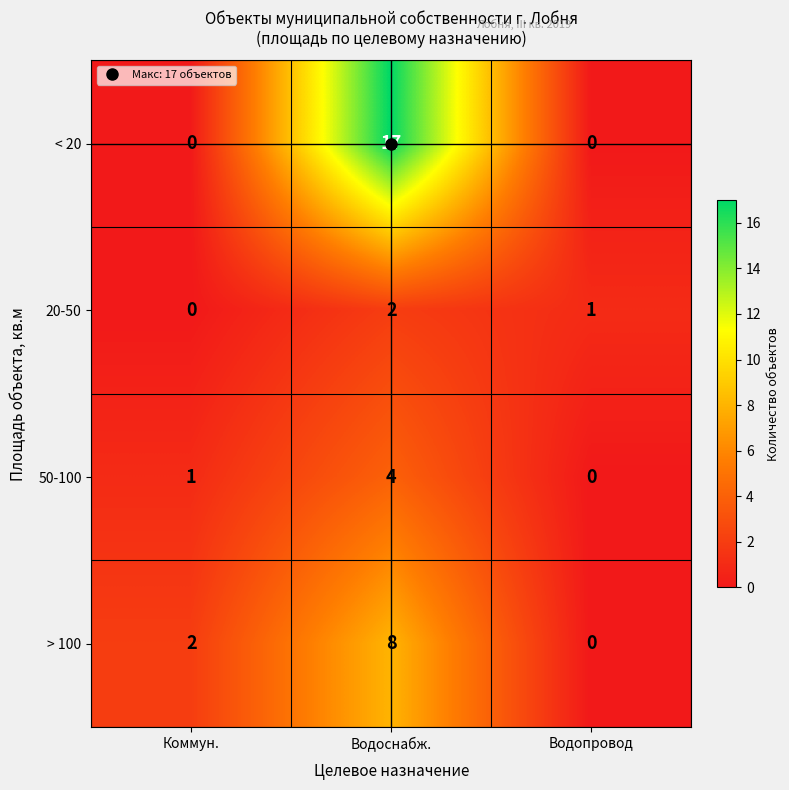

Which series has the widest spread of values?

< 20